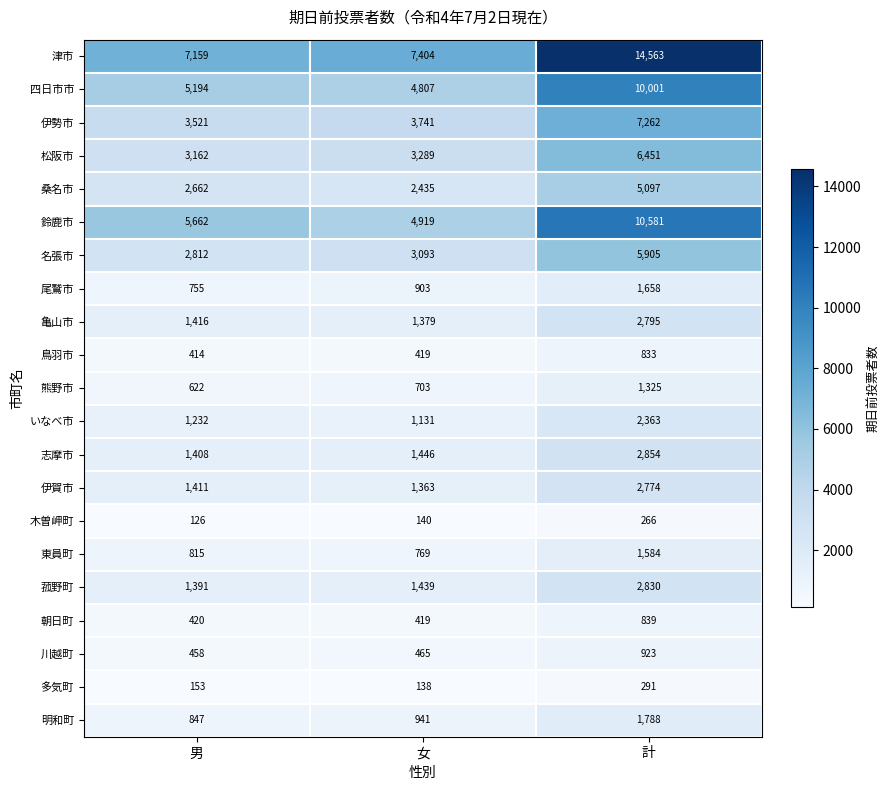

Between 男 and 女, which series saw the biggest shift?

鈴鹿市